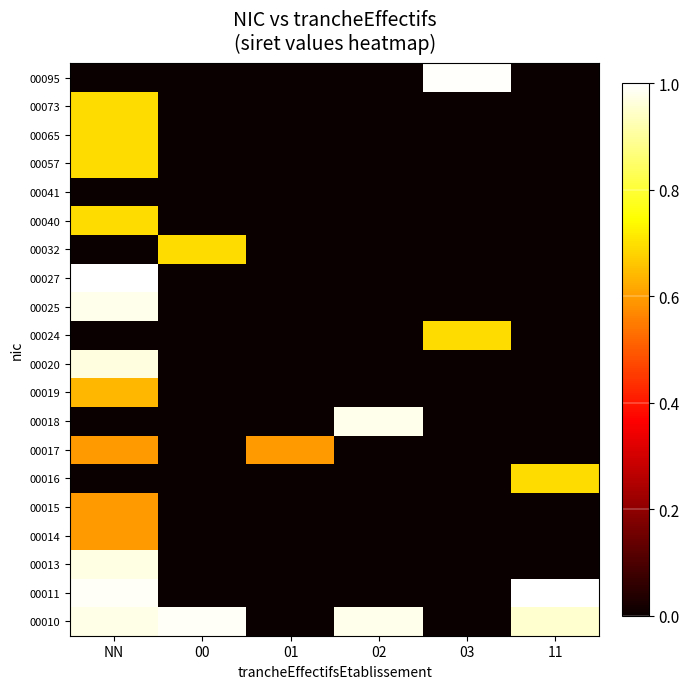

Which label corresponds to the smallest value in the chart?

01